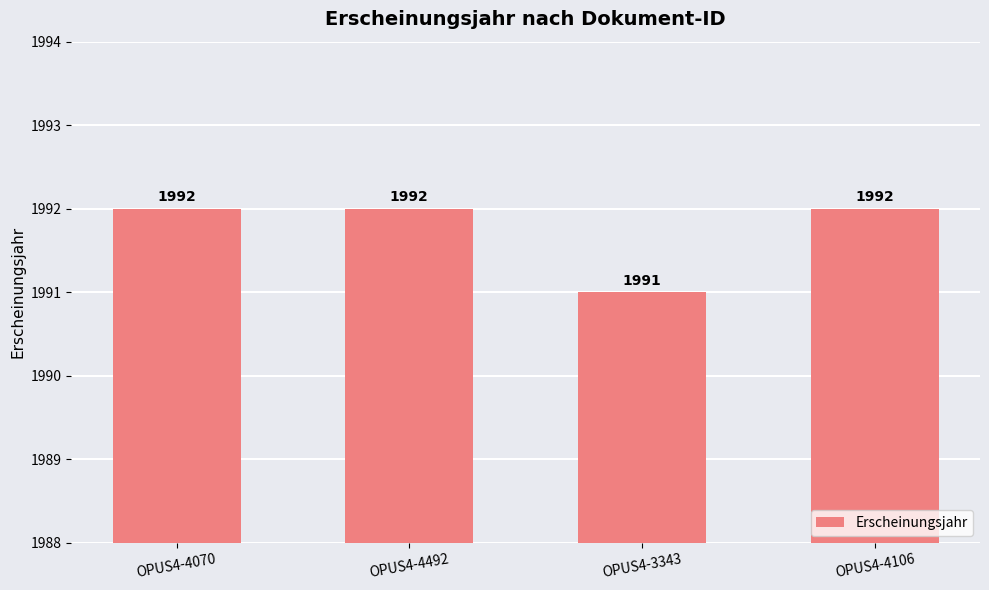

Reading right to left, what are all the values shown in this chart?

OPUS4-4106=1992	OPUS4-3343=1991	OPUS4-4492=1992	OPUS4-4070=1992